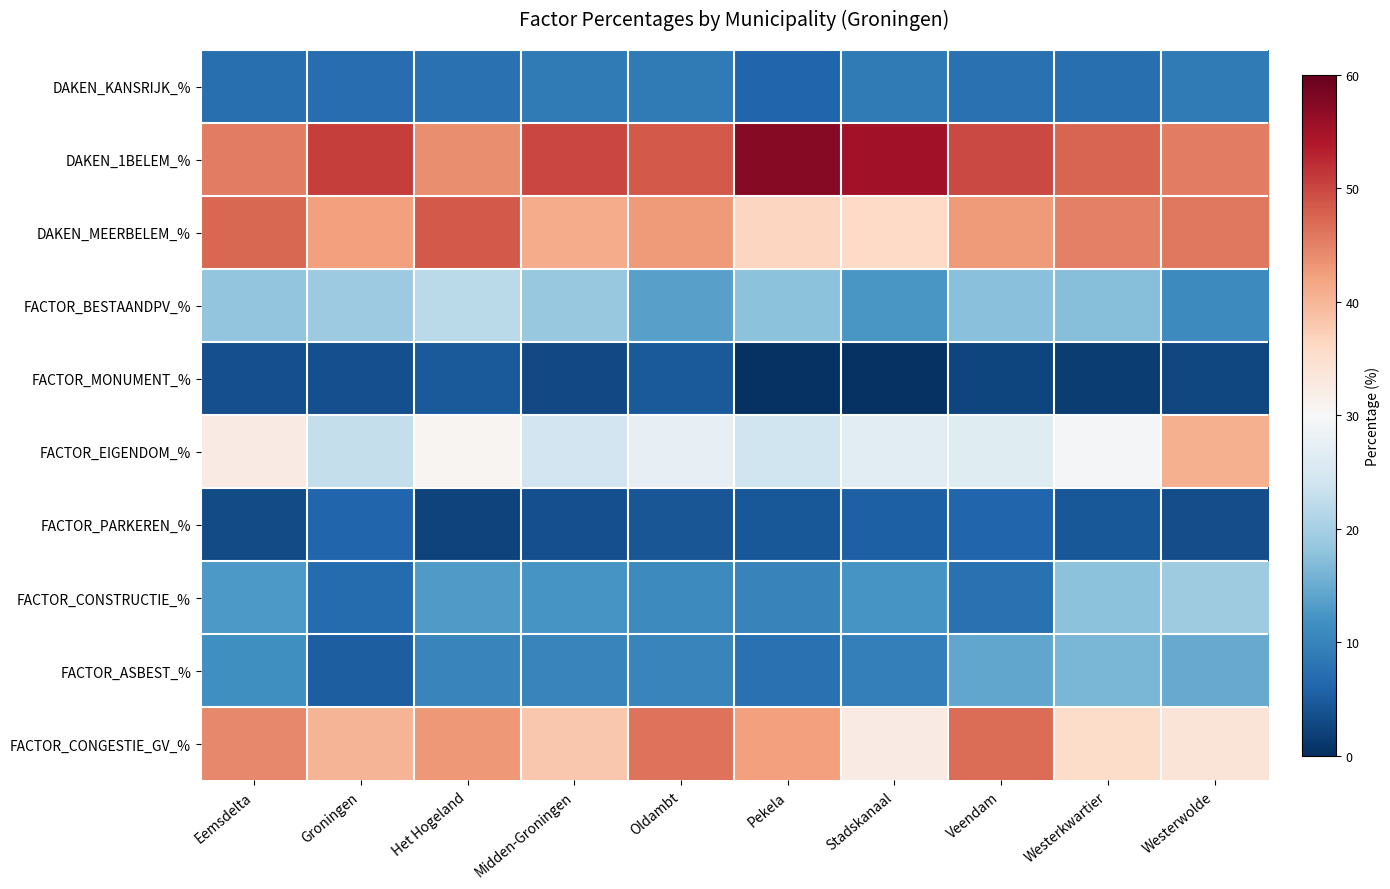

At which category is the sum across all series the highest?

Eemsdelta